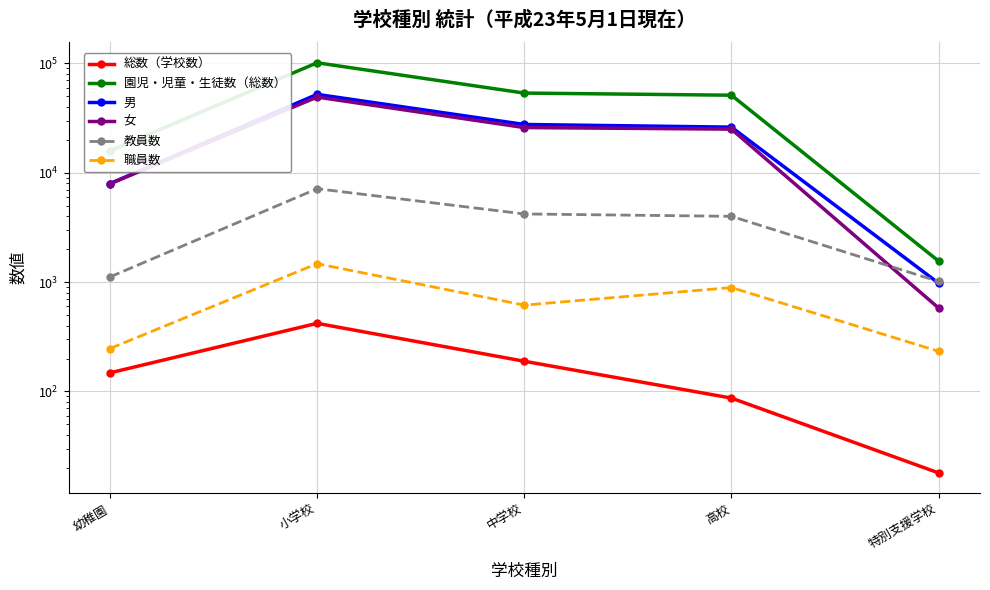

At which category does 職員数 reach its first local peak?

小学校